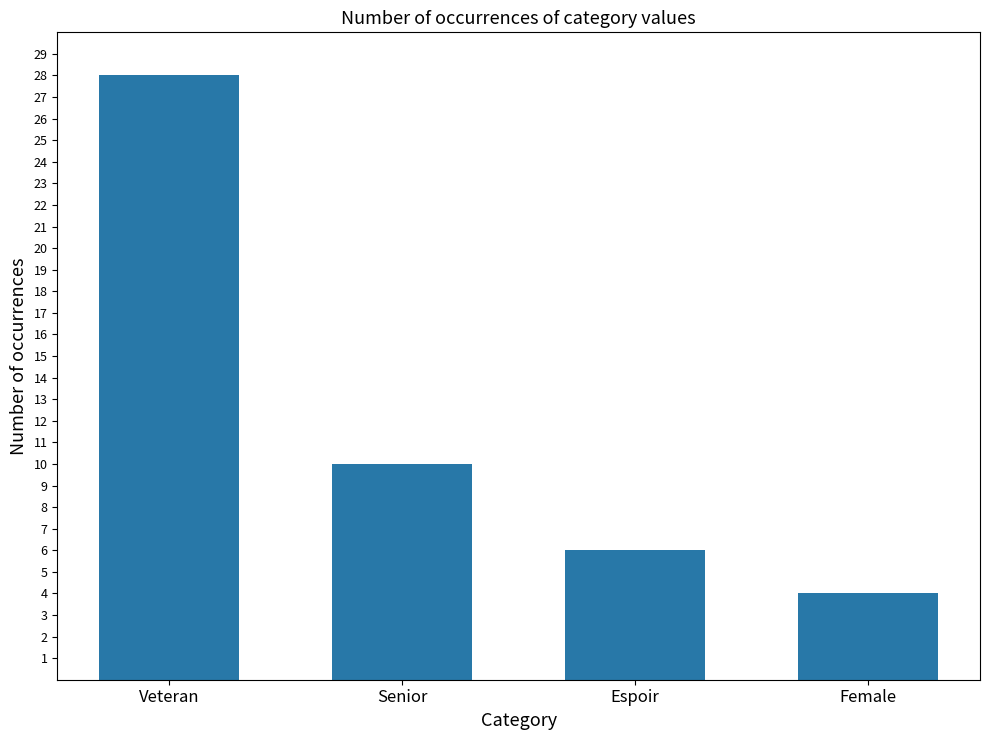

The value at Female is 2. True or false?

False